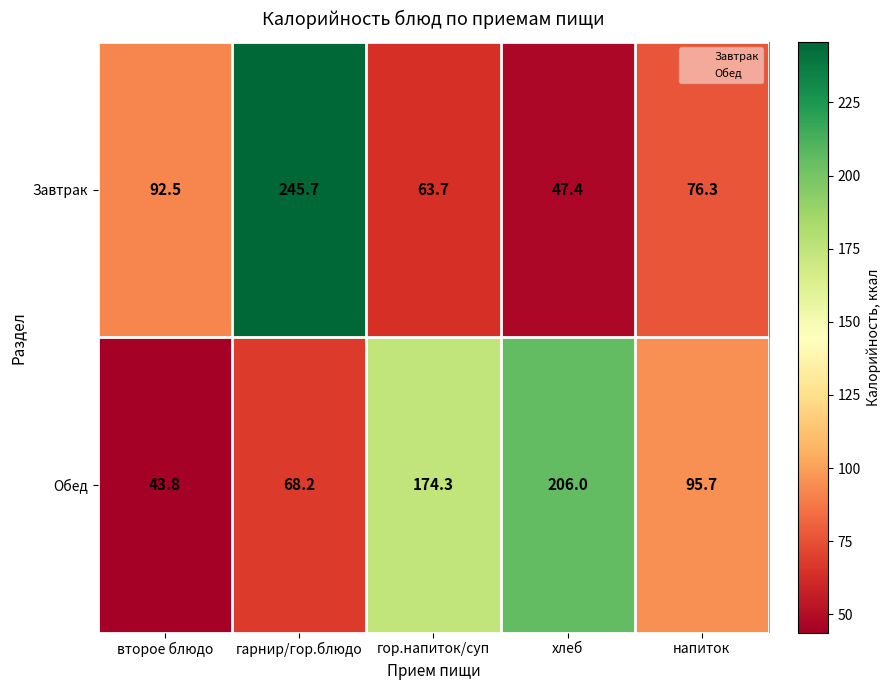

What is the spread (max minus min) of values at хлеб?

158.6